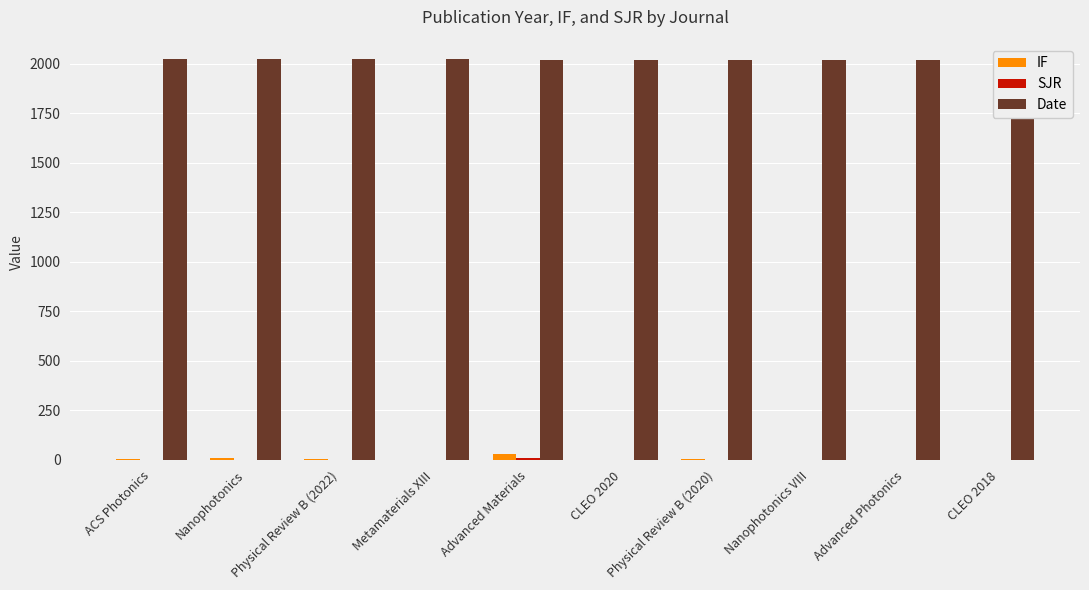

True or false: IF has a value of 0.0 at Metamaterials XIII.

True